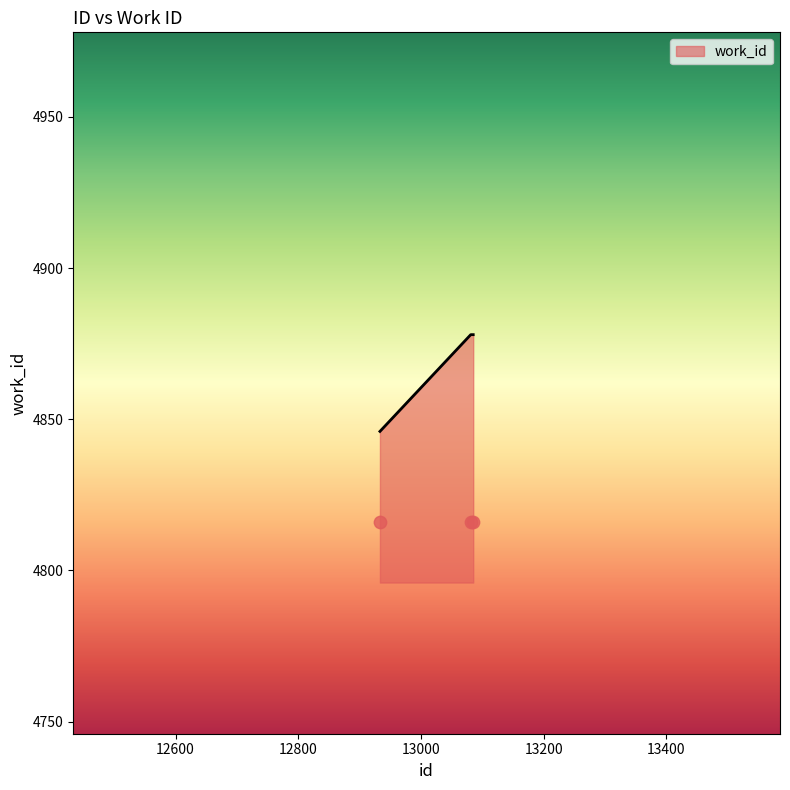

Approximately how many times larger is the value at 13085 compared to 13081?

1.0